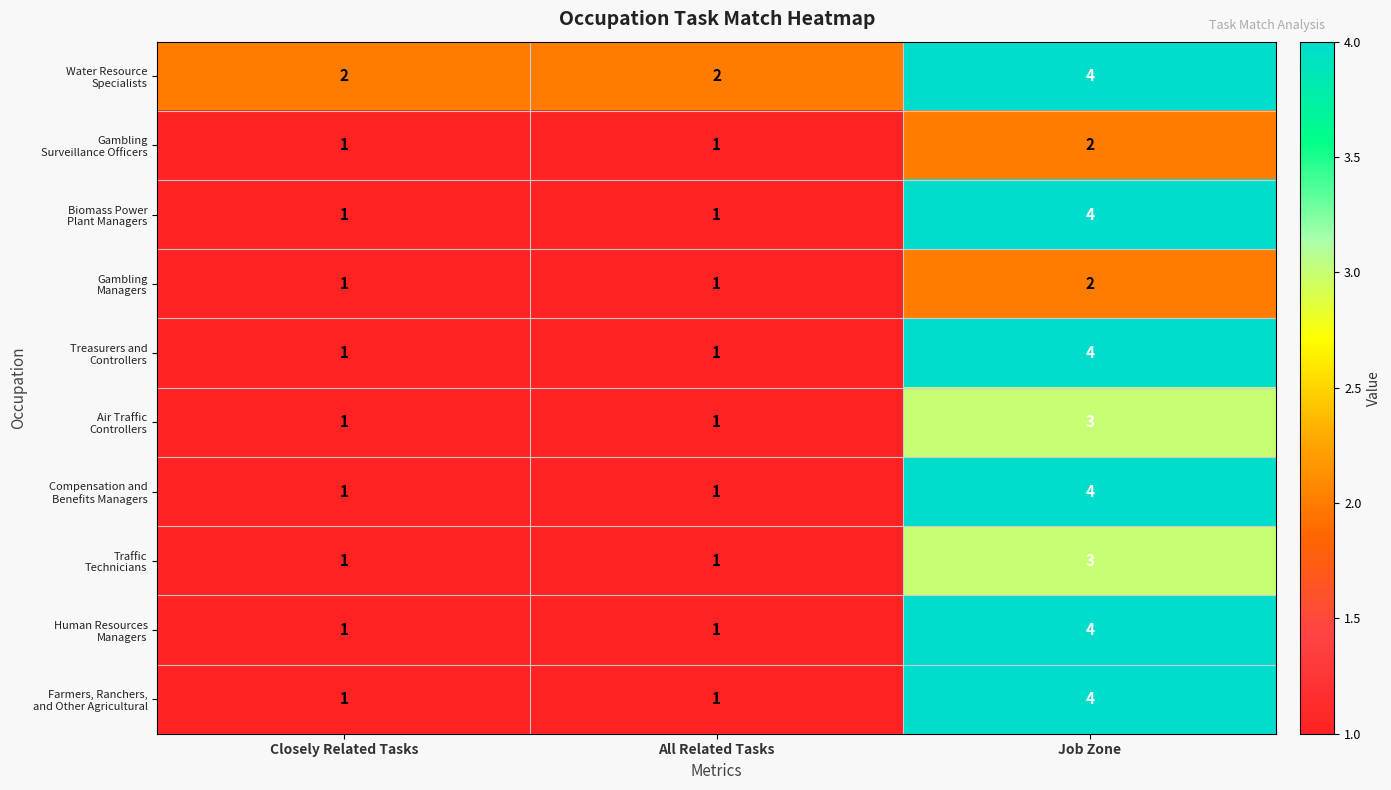

What is the maximum value shown in the chart?

4